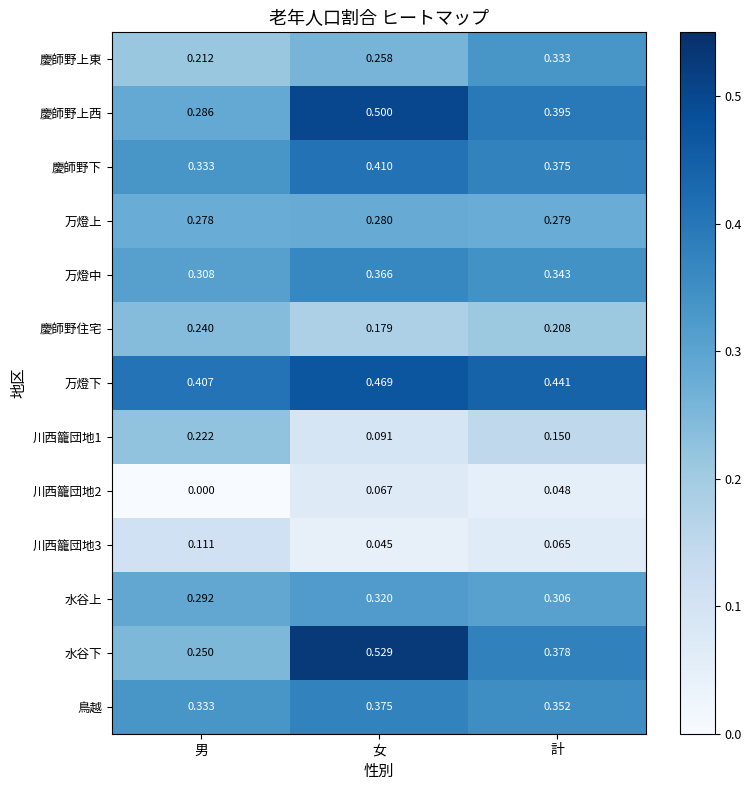

Is the value of 万燈中 at 男 greater than the value of 万燈上 at 計?

Yes